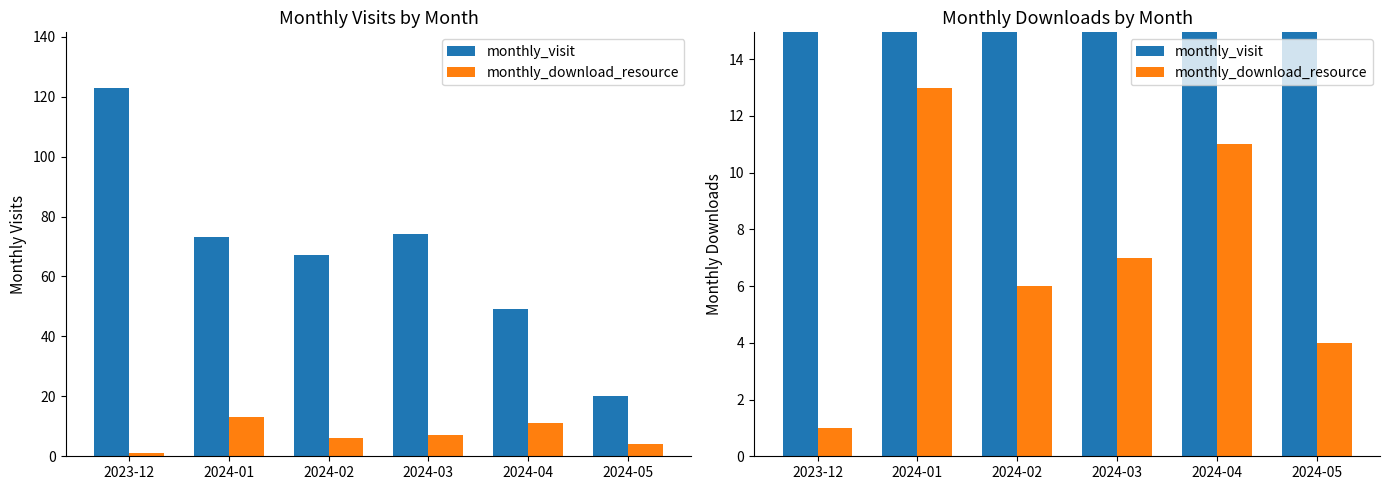

List the labels in order of monthly_download_resource value, largest first.

2024-01, 2024-04, 2024-03, 2024-02, 2024-05, 2023-12